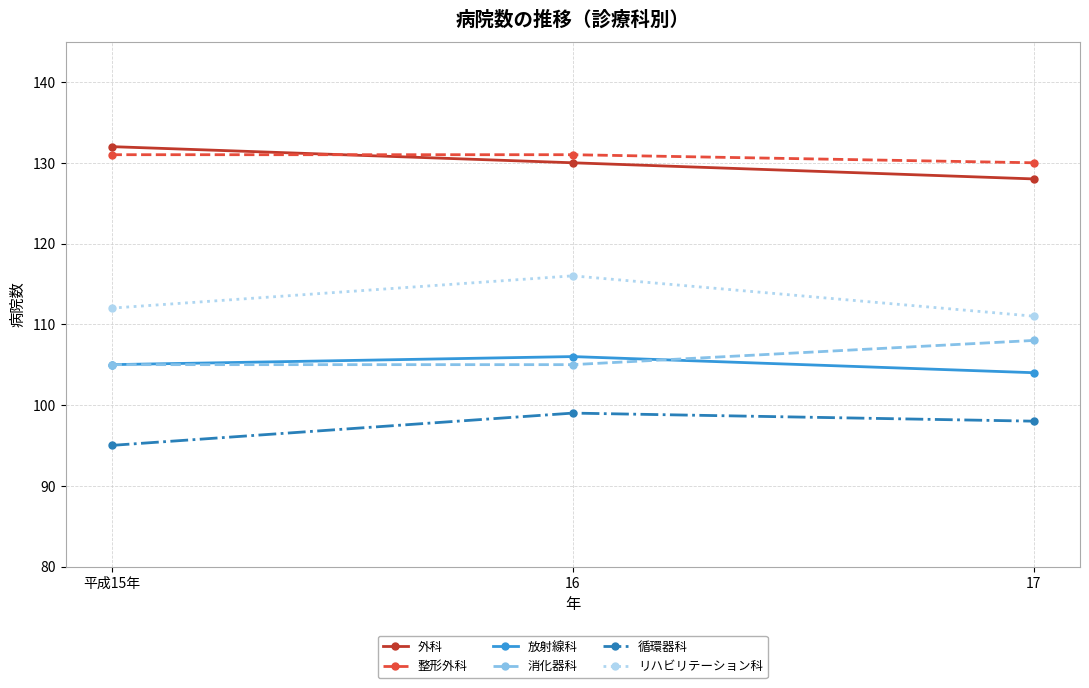

The value of リハビリテーション科 at 16 is 116. True or false?

True